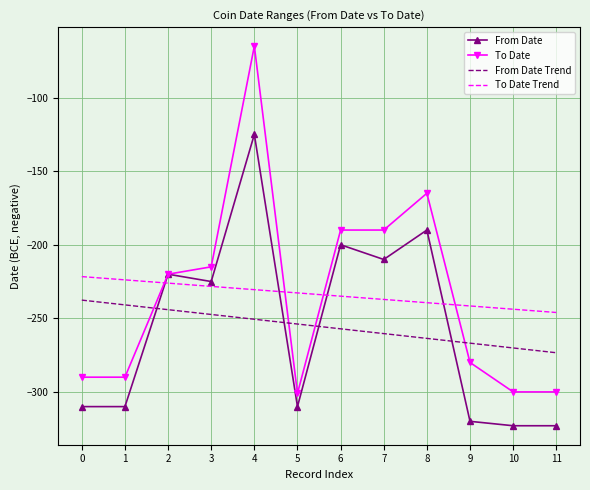

What is the lowest value of the From Date series?

-323.0